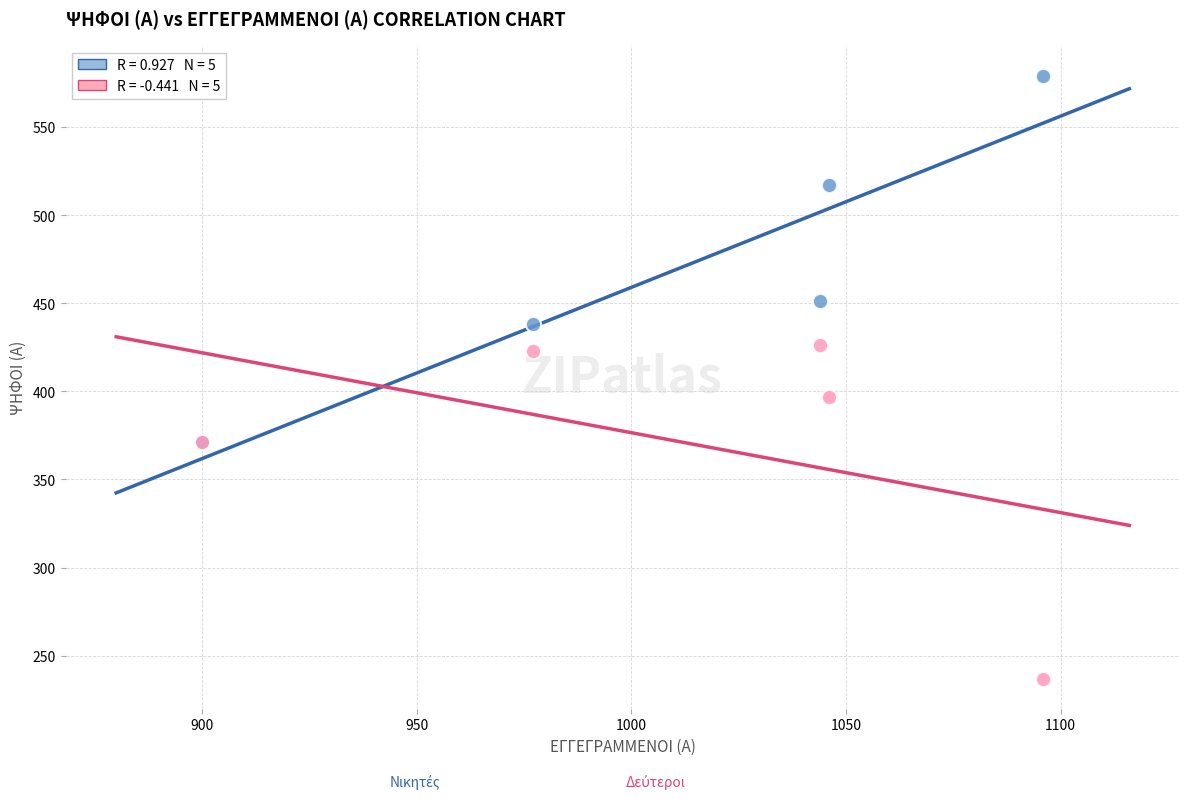

Across all series, what Y value is closest to 408?

397